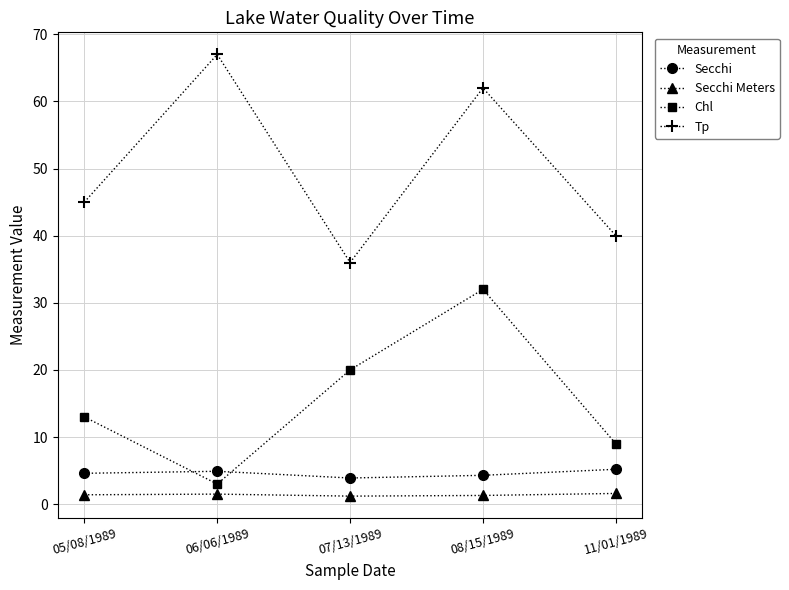

What is the greatest value displayed?

67.0